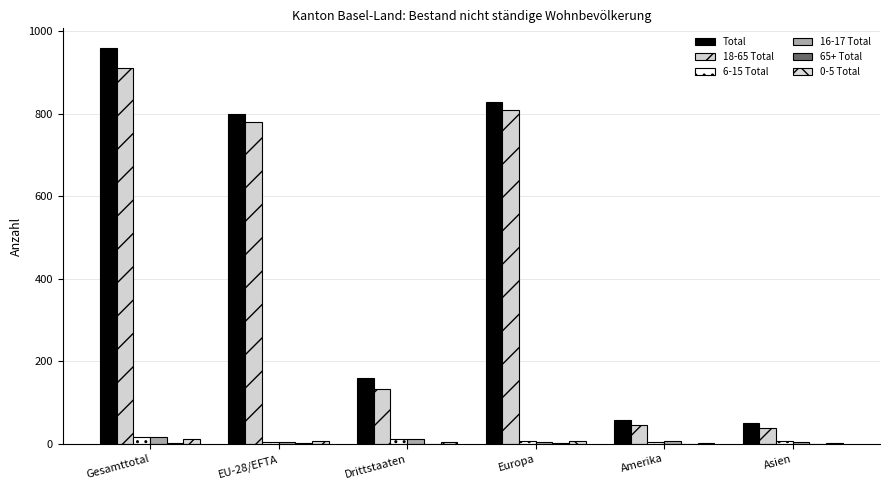

What value does the 6-15 Total series have at Europa?

6